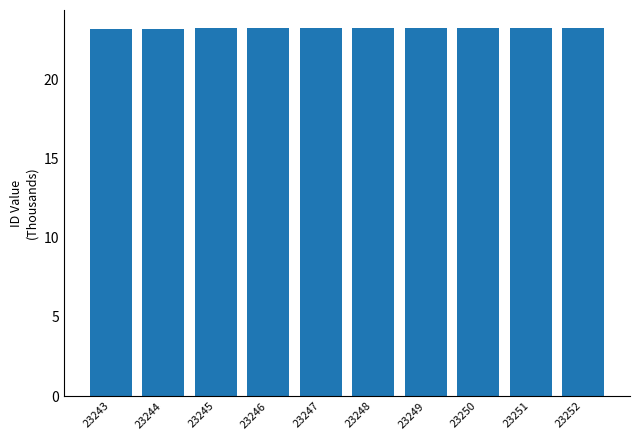

The value at 23244 is 39.9. True or false?

False